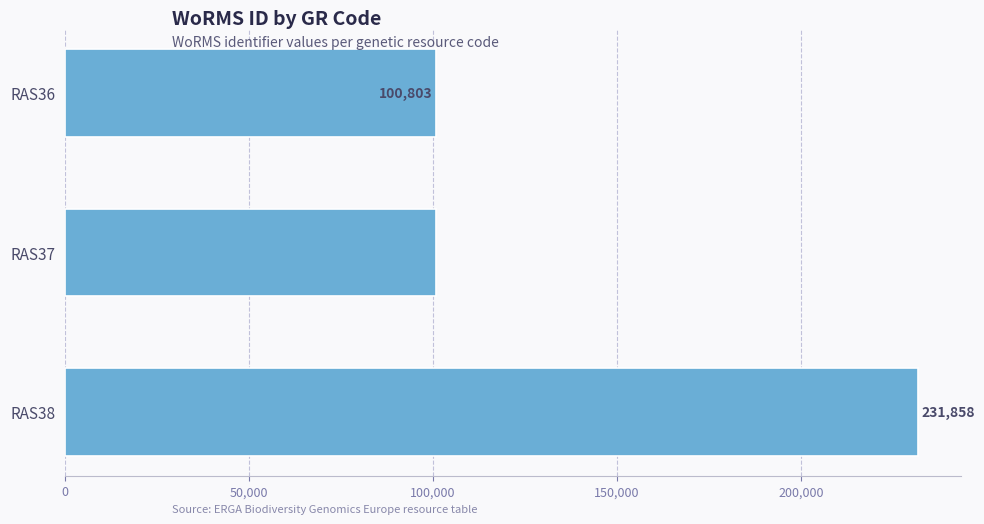

Reading top to bottom, list all the values displayed in this chart.

RAS36=100803	RAS37=100808	RAS38=231858